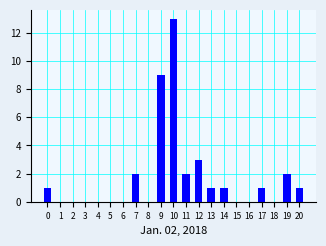

Reading left to right, what are all the values shown in this chart?

0=1	1=0	2=0	3=0	4=0	5=0	6=0	7=2	8=0	9=9	10=13	11=2	12=3	13=1	14=1	15=0	16=0	17=1	18=0	19=2	20=1